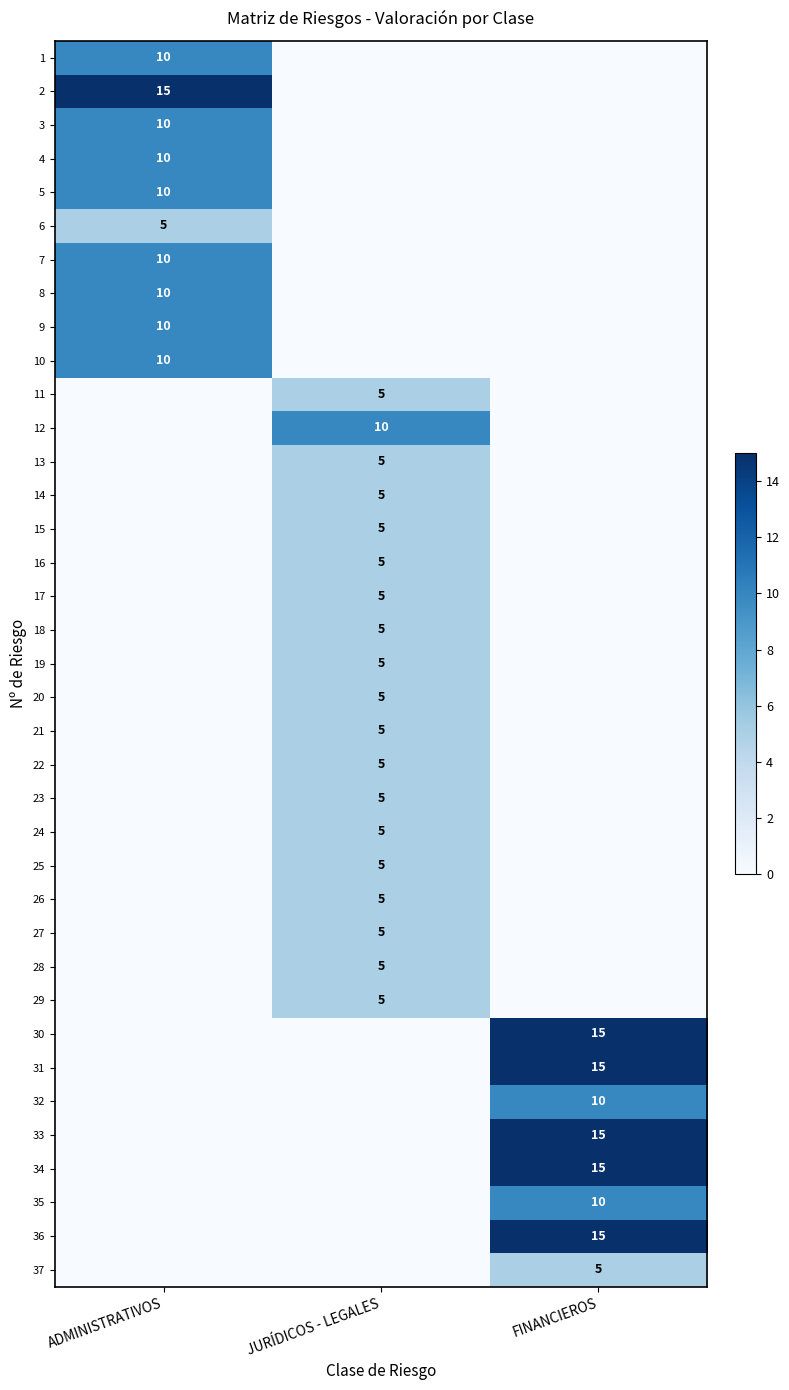

The 1 series shows 6 at ADMINISTRATIVOS. True or false?

False